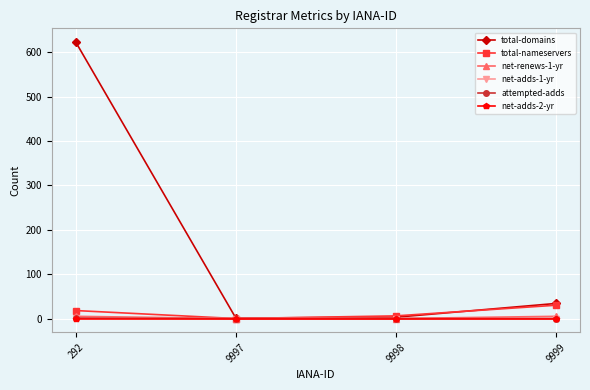

Does the chart have visible grid lines?

Yes